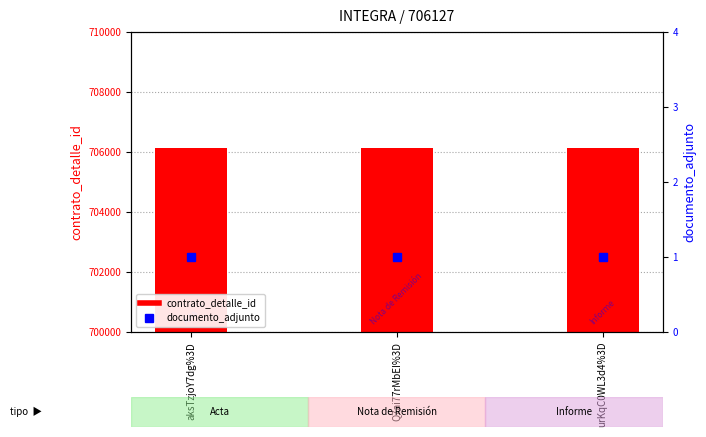

At how many categories does at least one series exceed 560626?

3